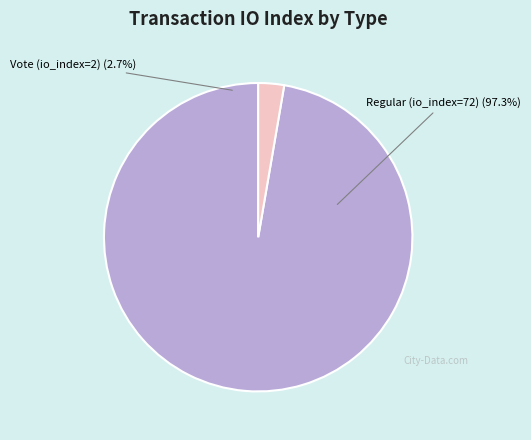

Is it true that Regular (io_index=72) is 97% of the pie?

True